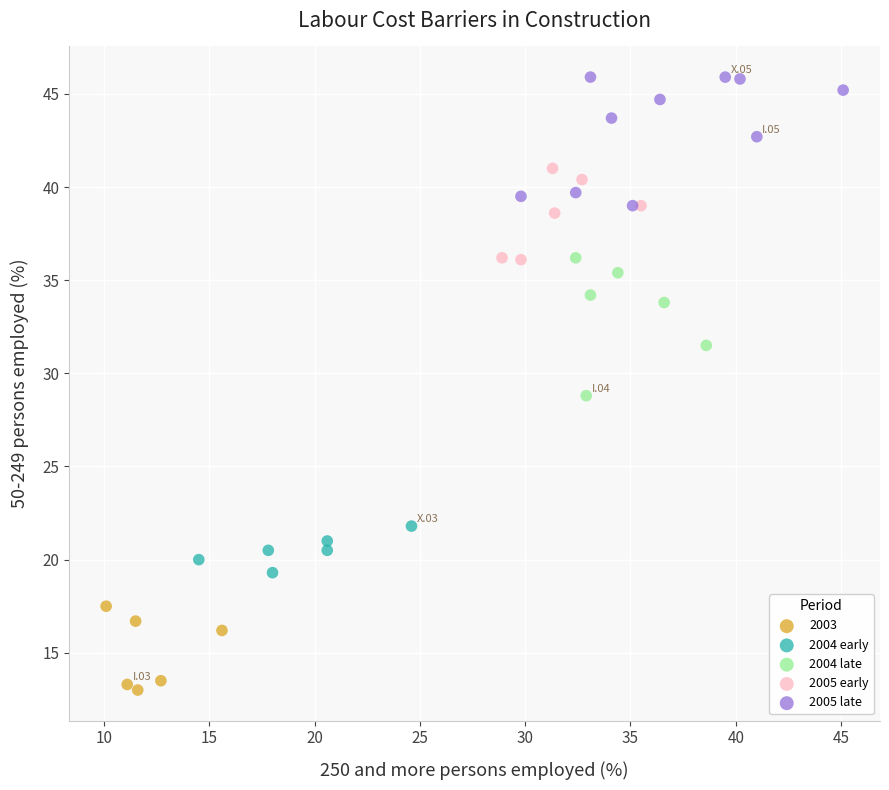

Which series contains the lowest Y value?

2003